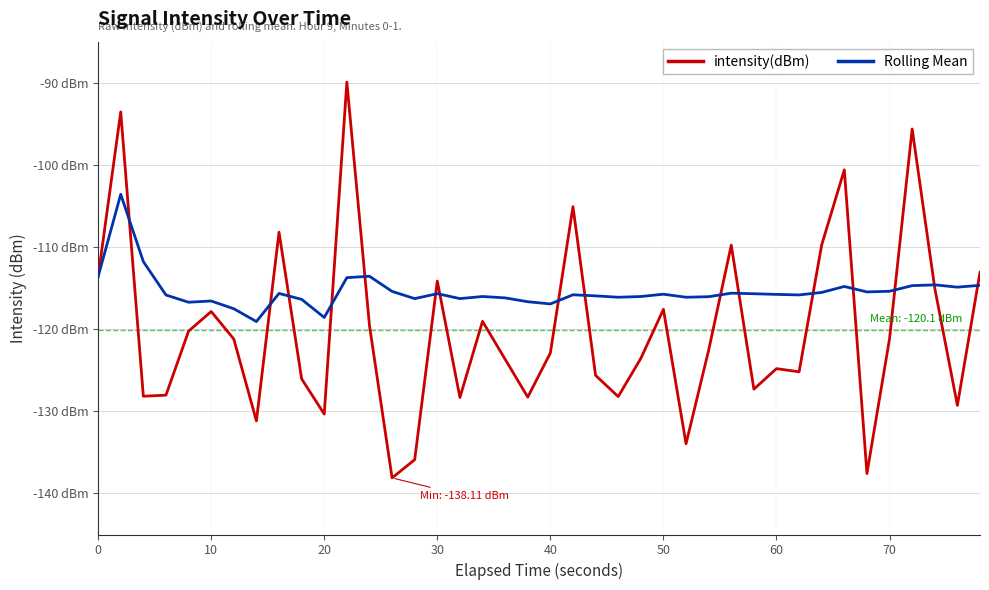

What is the value of the Rolling Mean point at the 28th from the left?

-116.1